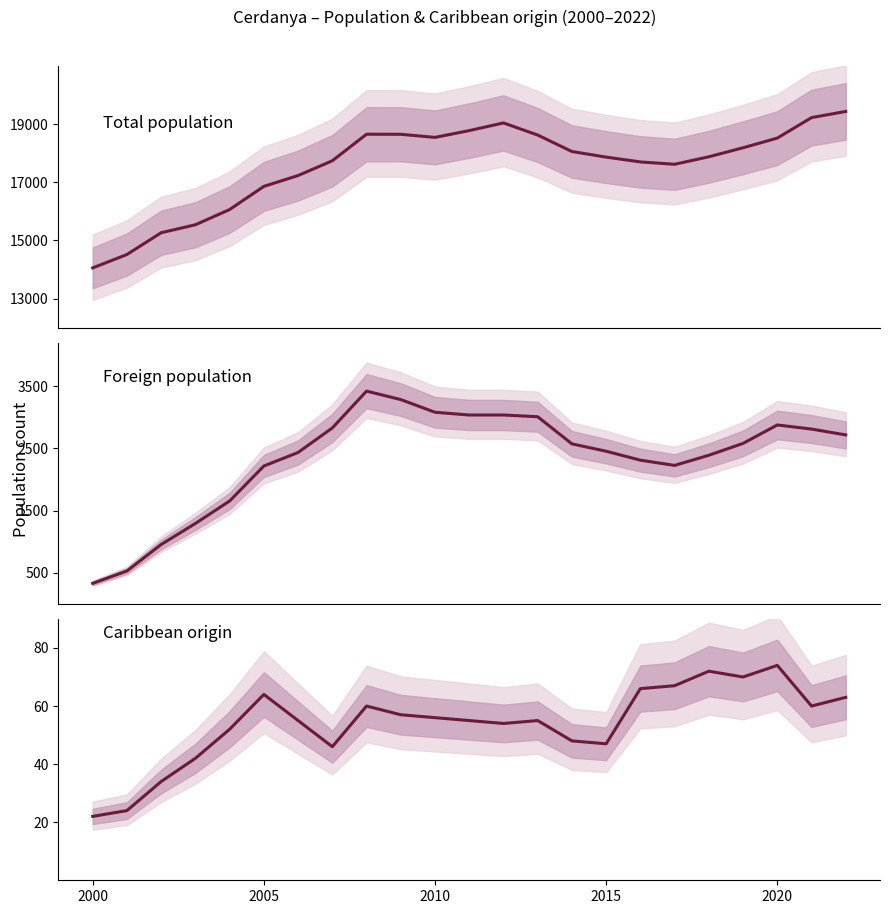

True or false: Total population has more than 1 points higher than both neighbors.

True